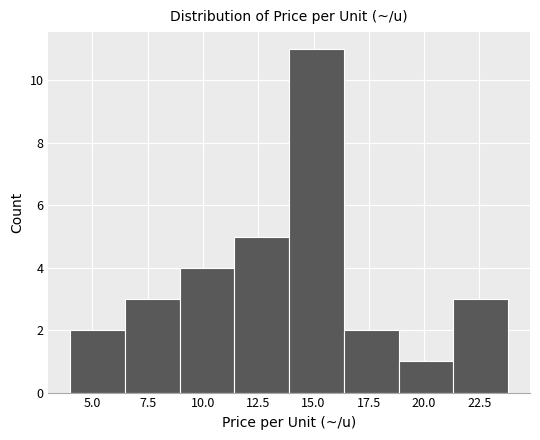

Which range on the x-axis has the tallest bar?

14.0 to 16.5